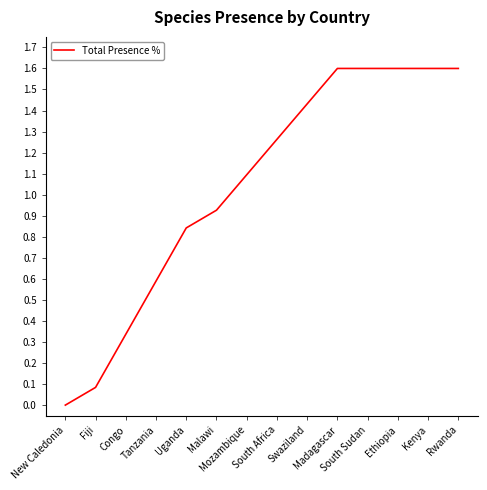

What is the approximate value at Fiji?

0.1